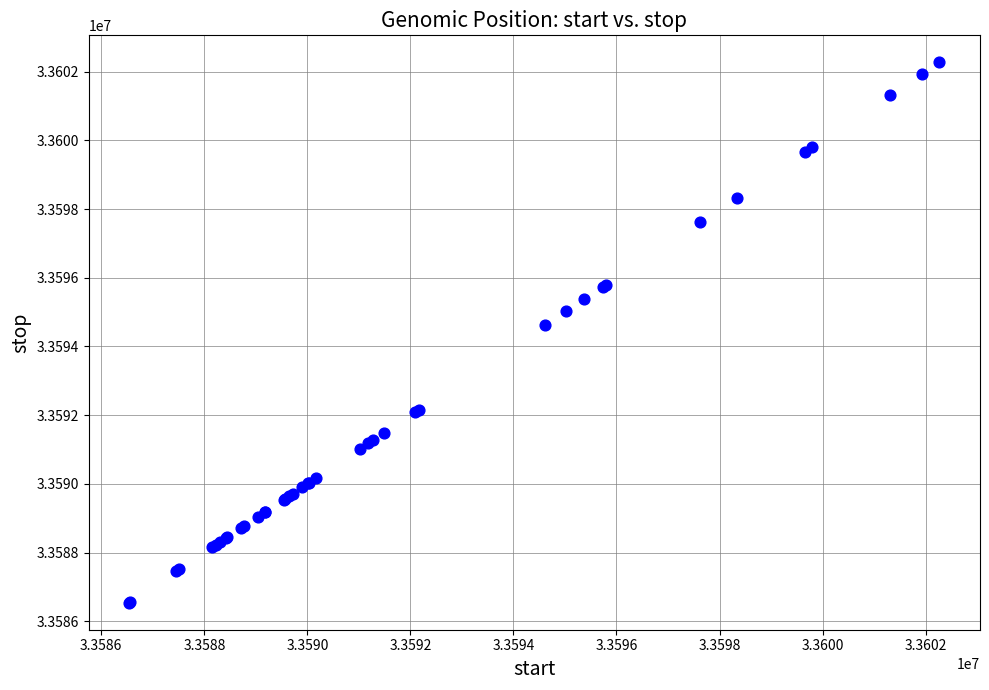

What Y value in the scatter plot is closest to 33594406?

33594619